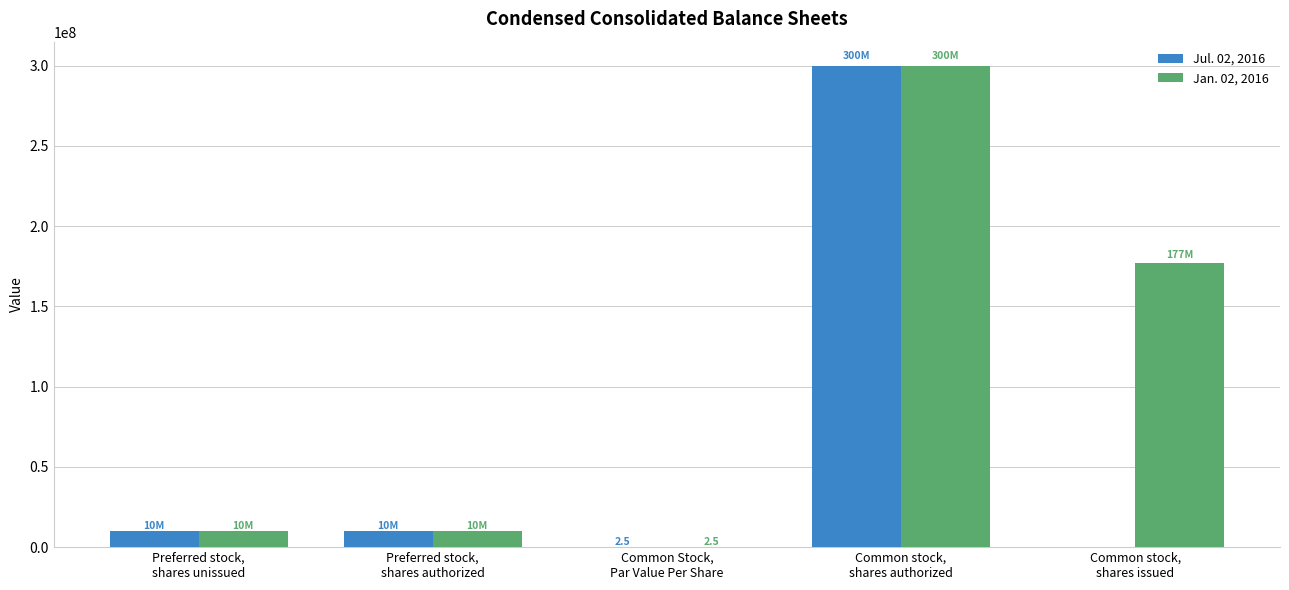

What is the greatest value displayed?

300000000.0